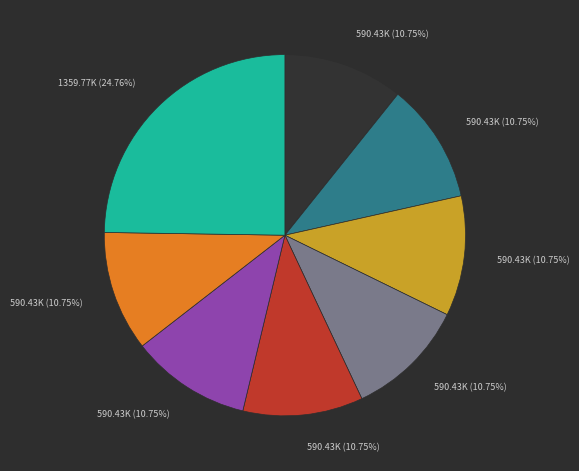

Does any single category account for the majority?

No